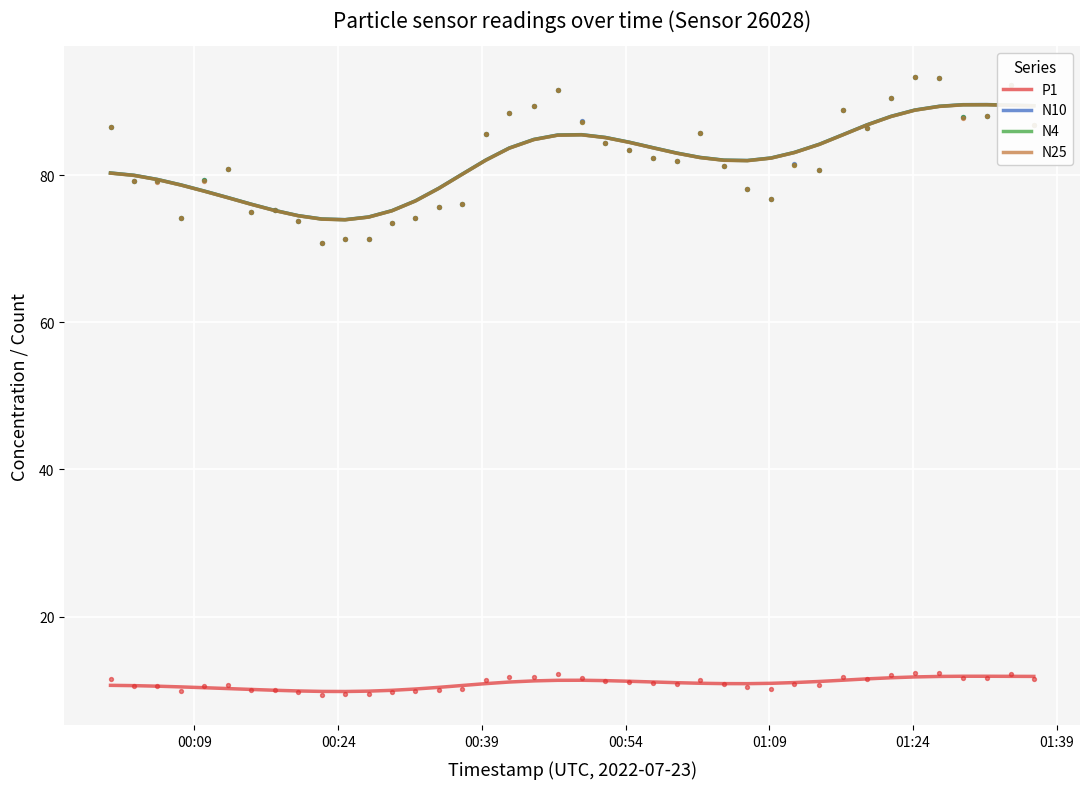

What is the lowest value of the N10 series?

74.0